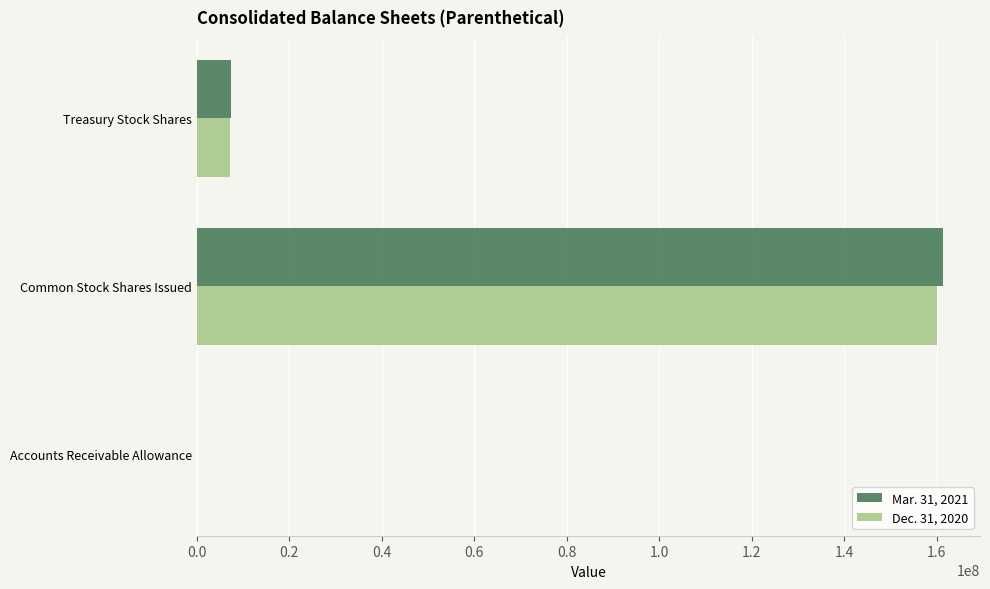

What is the total value across all series at Common Stock Shares Issued?

321338452